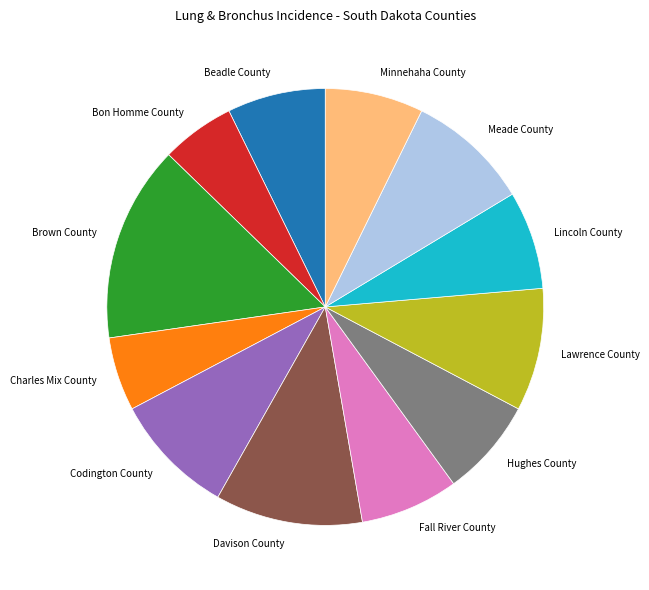

How many segments does this pie chart have?

12